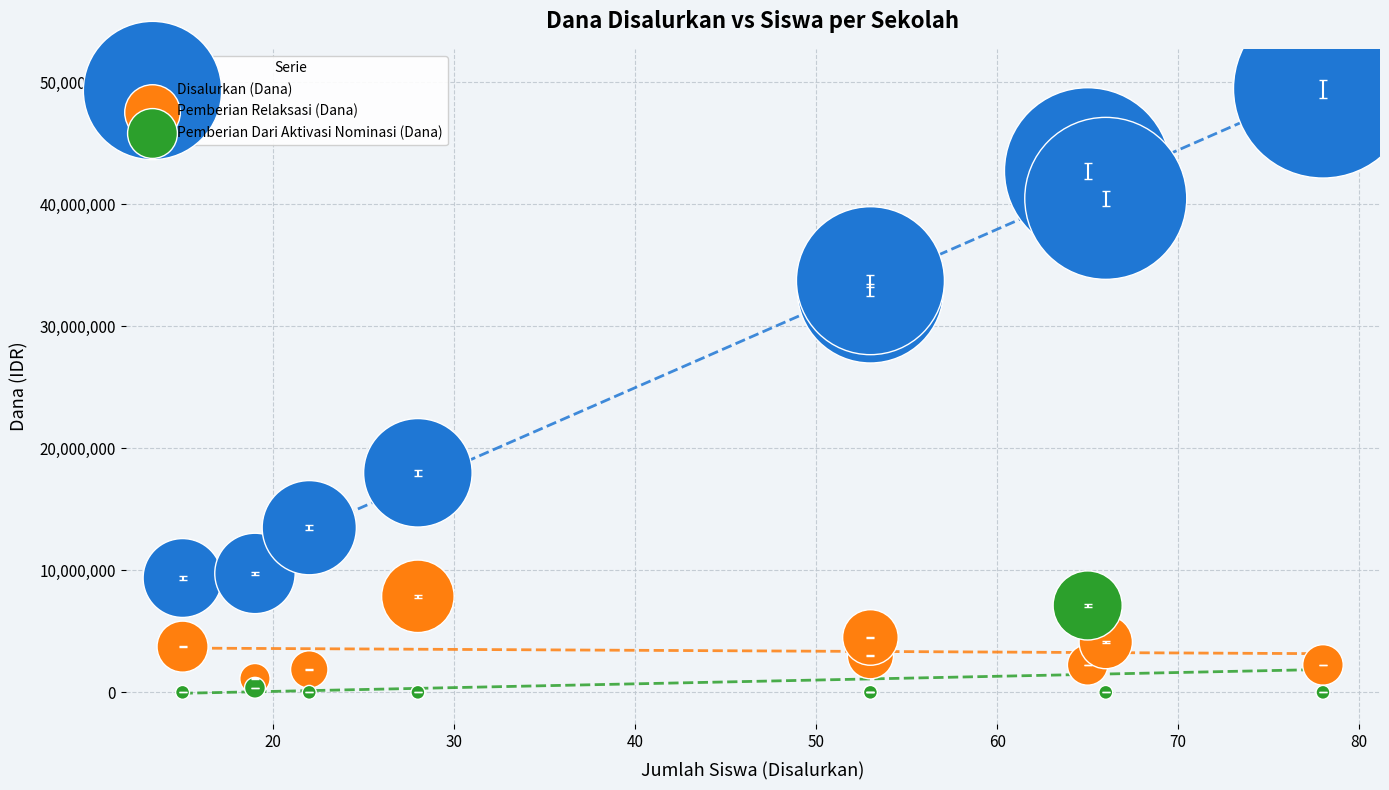

Which series contains the highest Y value?

Disalurkan (Dana)